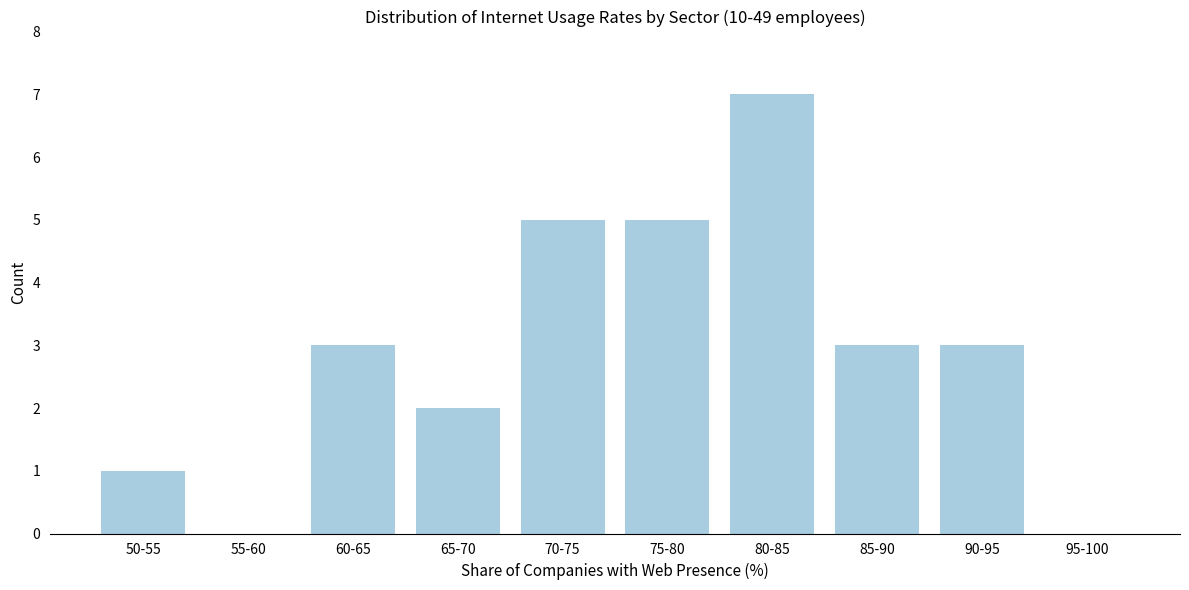

Reading left to right, transcribe all the data shown in this chart.

50-55=1	55-60=0	60-65=3	65-70=2	70-75=5	75-80=5	80-85=7	85-90=3	90-95=3	95-100=0